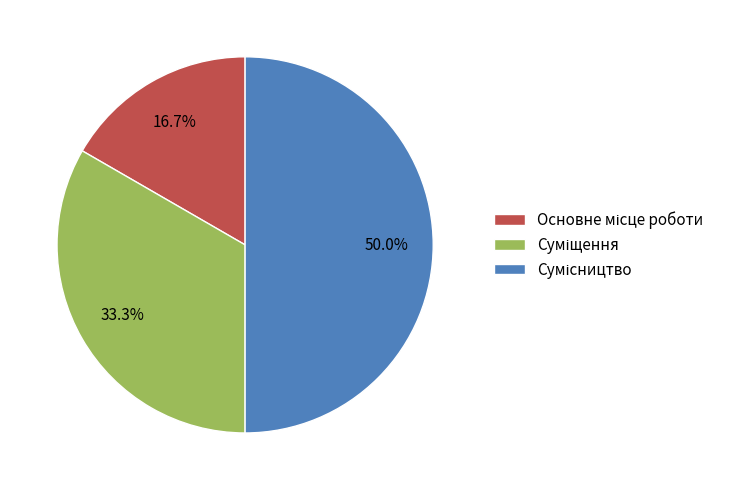

Which category has the biggest portion of the pie?

Сумісництво